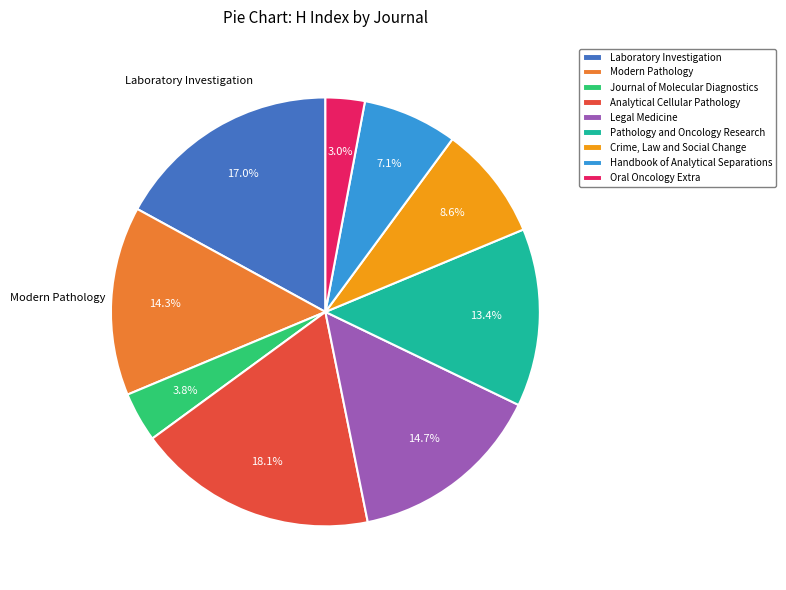

What percentage is the Laboratory Investigation slice, to the nearest percent?

17%